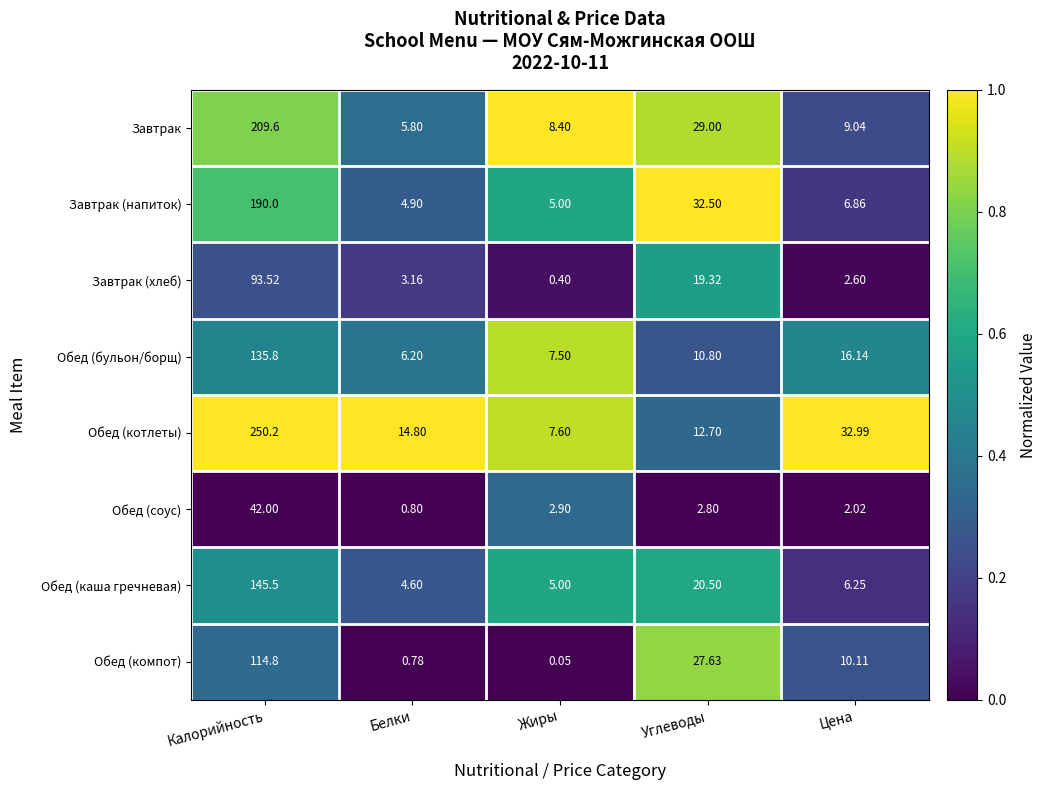

At which label is Обед (компот) closest to 57?

Углеводы